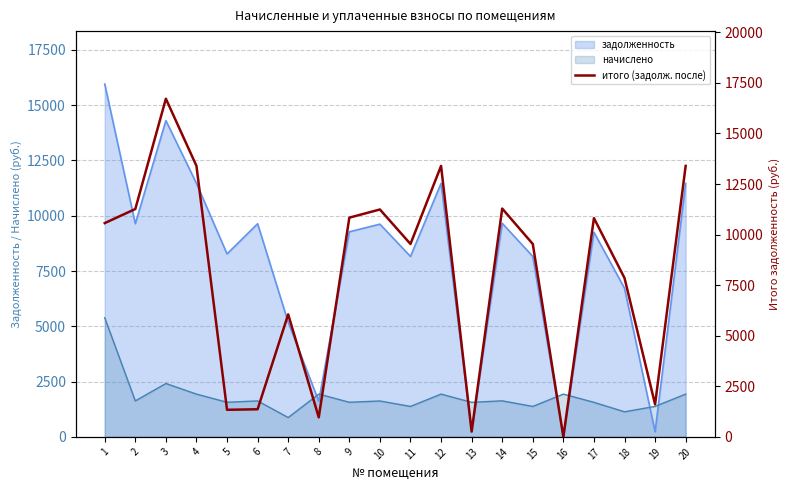

Rank the categories by value from lowest to highest.

16, 13, 8, 5, 6, 19, 7, 18, 11, 15, 1, 17, 9, 10, 2, 14, 4, 12, 20, 3